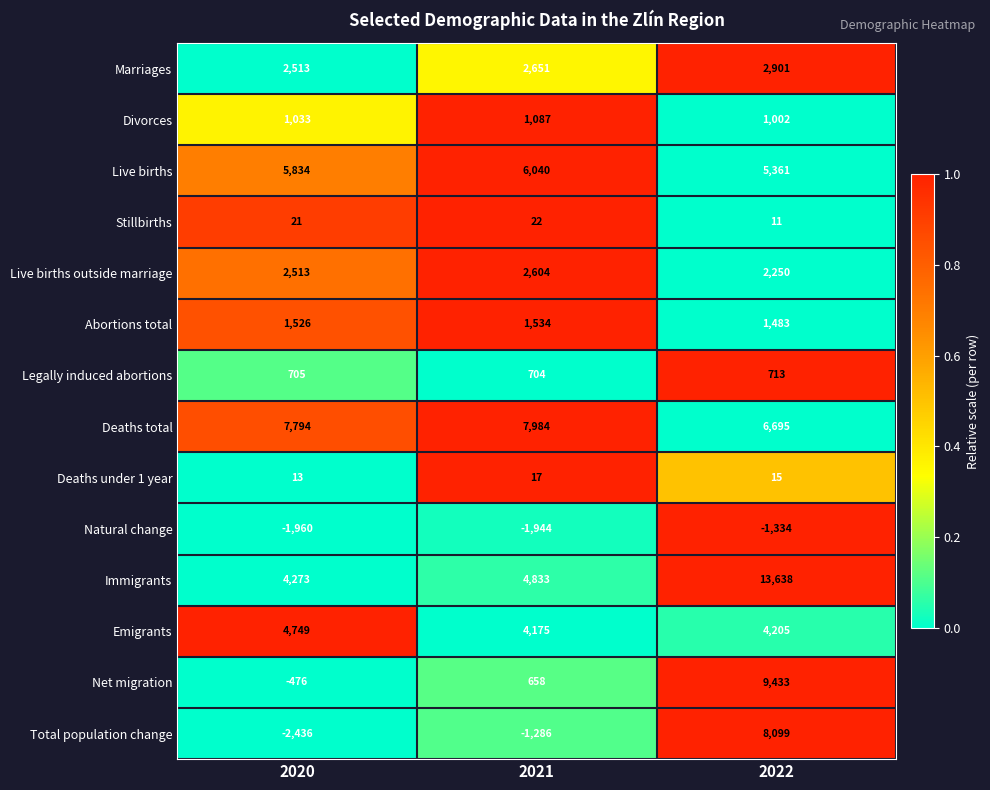

Rank the series at 2022 from highest to lowest value.

Immigrants, Net migration, Total population change, Deaths total, Live births, Emigrants, Marriages, Live births outside marriage, Abortions total, Divorces, Legally induced abortions, Deaths under 1 year, Stillbirths, Natural change